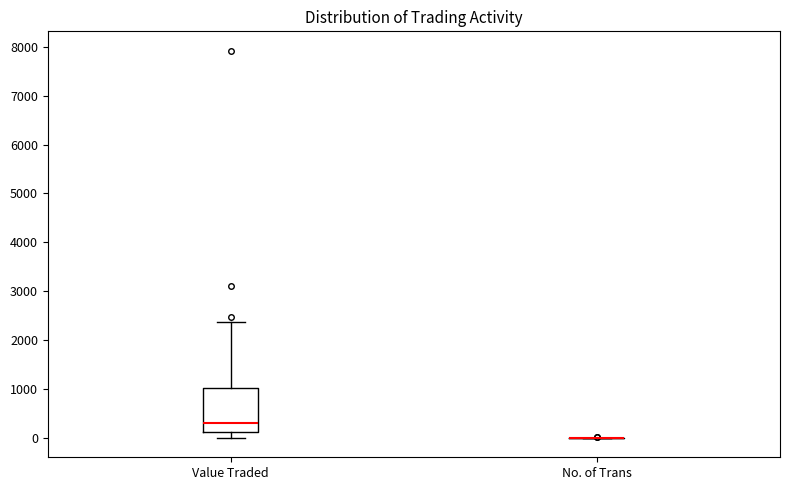

Reading left to right, read every box against the y-axis: the position of its median line, the range the box covers, and the ends of its whiskers. The values are not printed on the chart, so give them approximately, as read against the axis.

Value Traded: median 300, box 100 to 1000, whiskers 0 to 2400
No. of Trans: box collapsed to a line at 0, whiskers 0 to 0